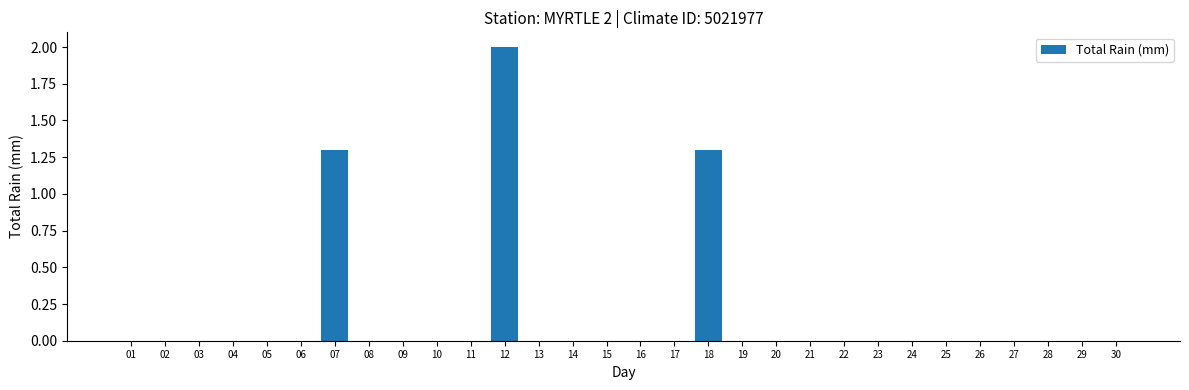

The value at 30 is -0.9. True or false?

False